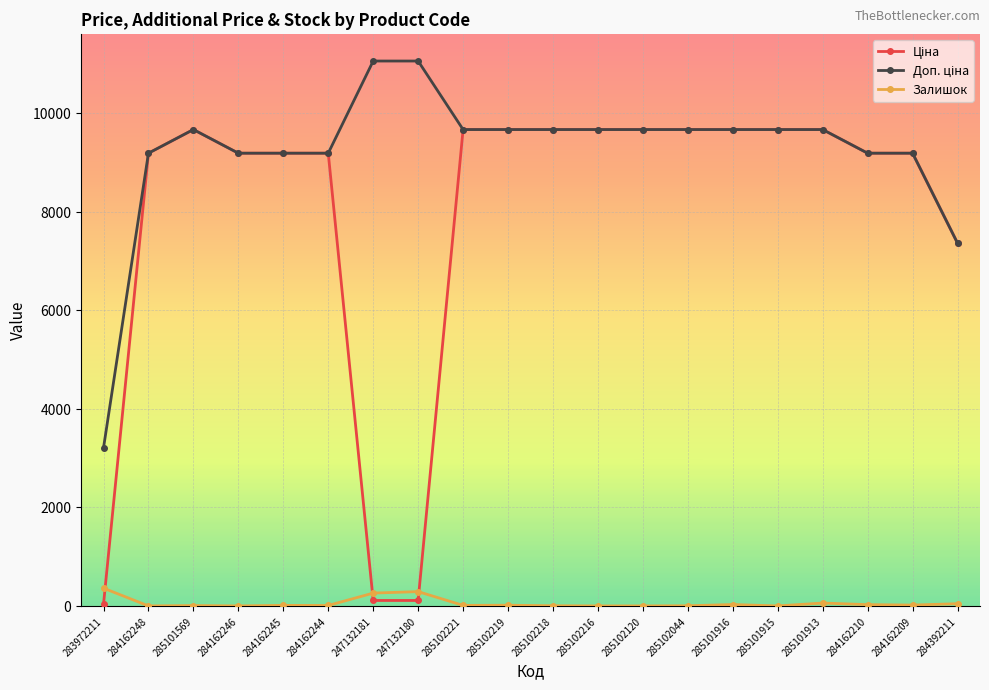

At how many categories does at least one series exceed 640?

20